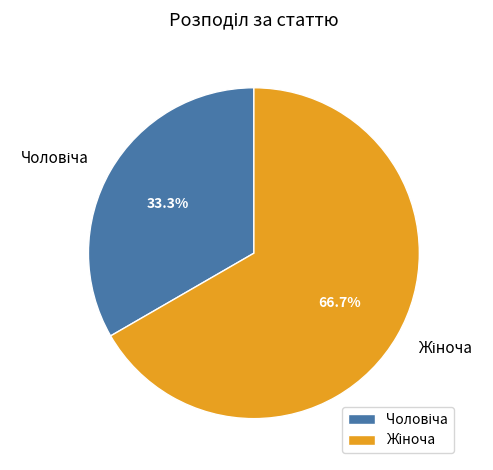

Is there a majority slice in this chart?

Yes